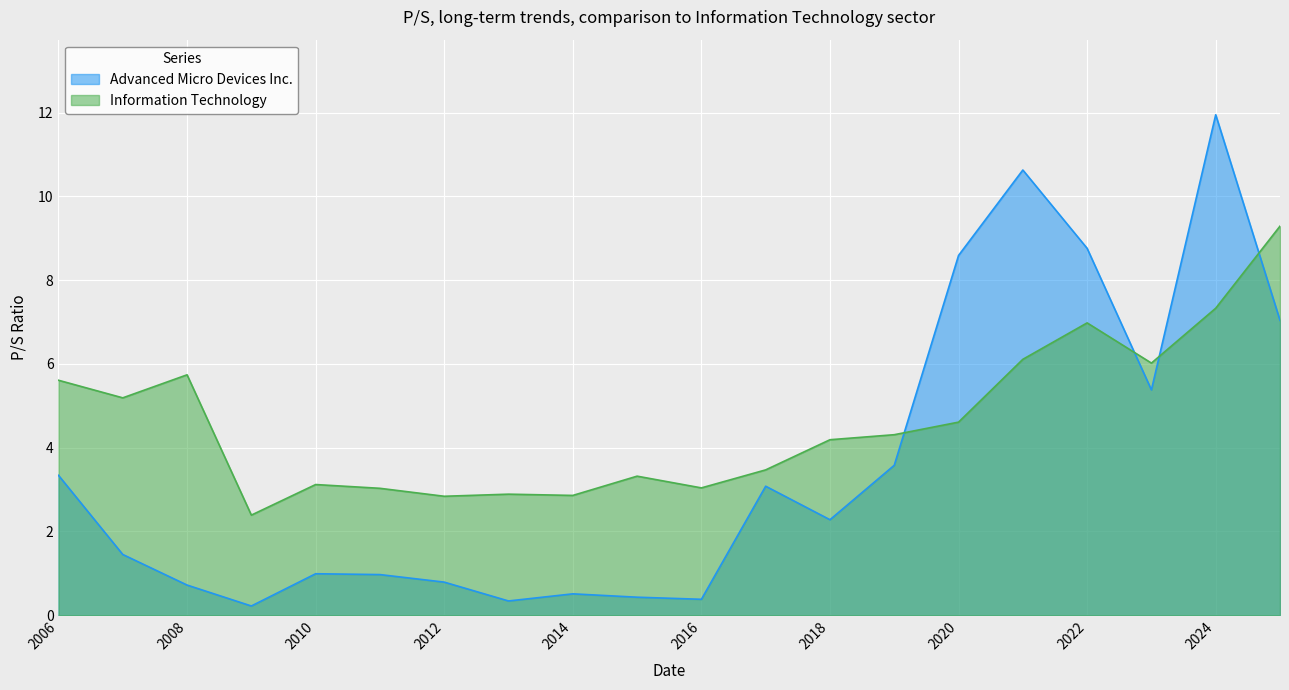

List the series in order of their overall mean, highest first.

Information Technology, Advanced Micro Devices Inc.